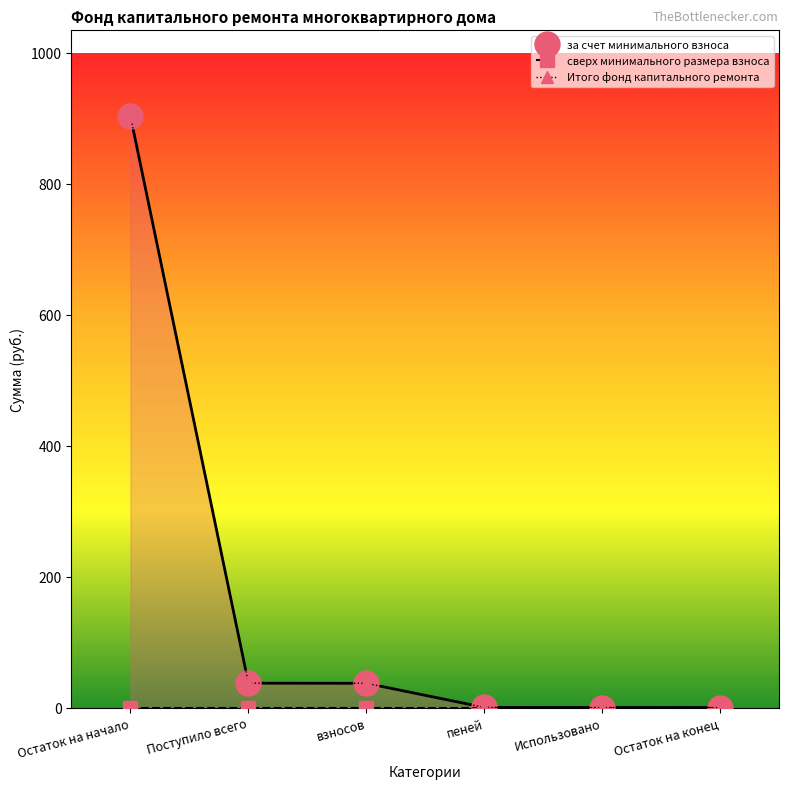

At how many categories does at least one series exceed 844?

1